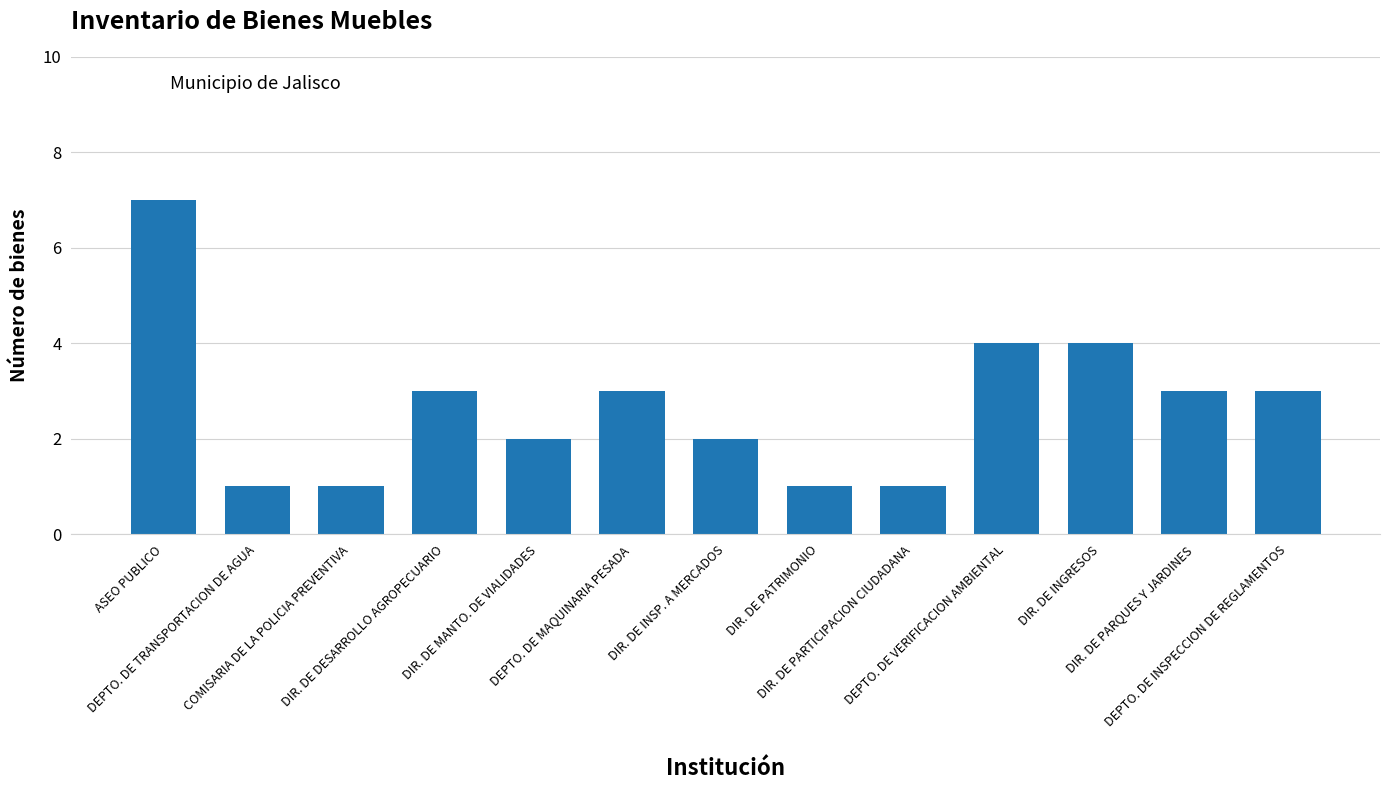

What is the value of the 8th bar from the left?

1